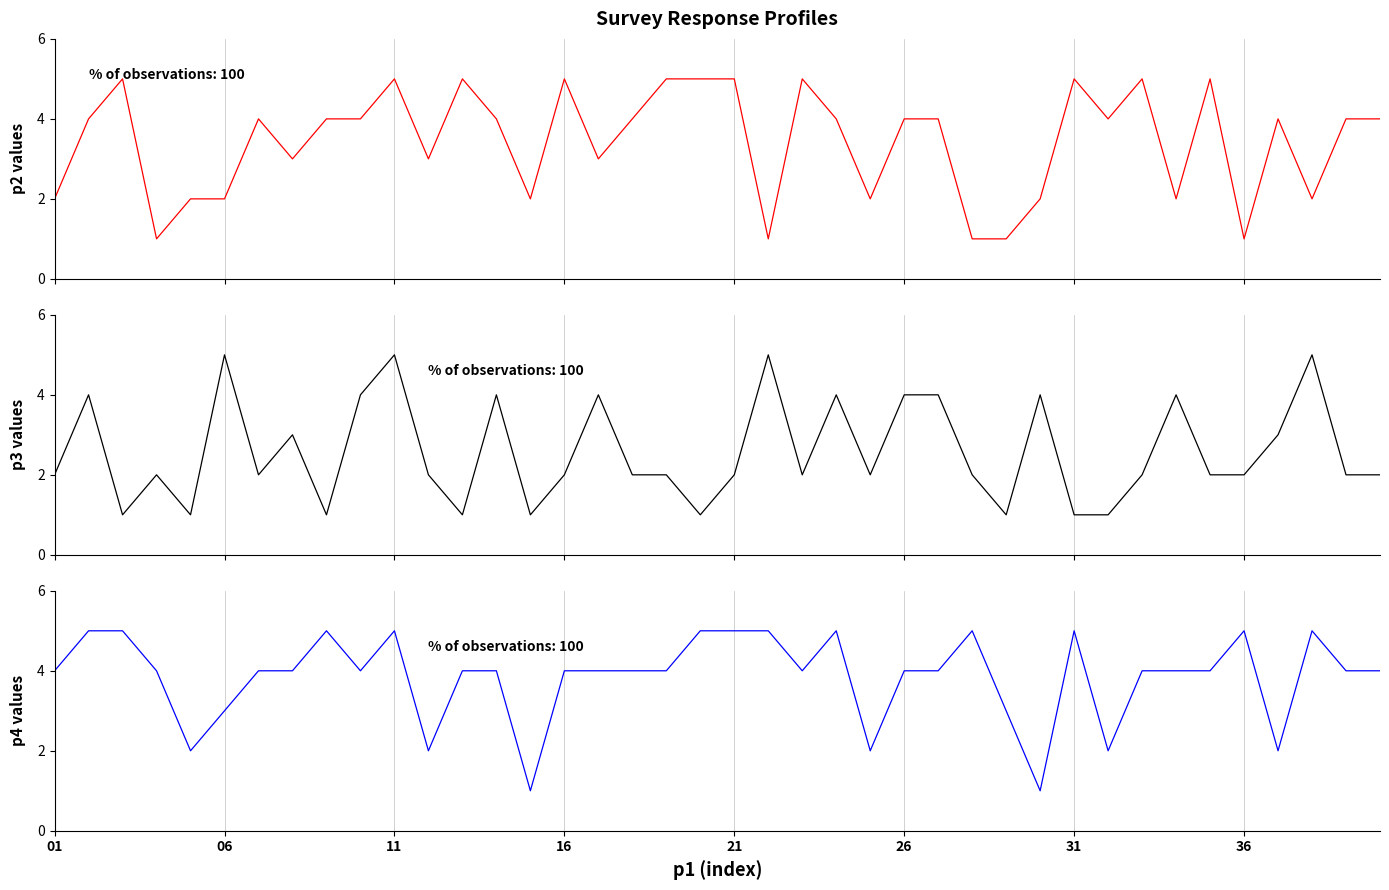

The p4 series shows 3 at 11. True or false?

False